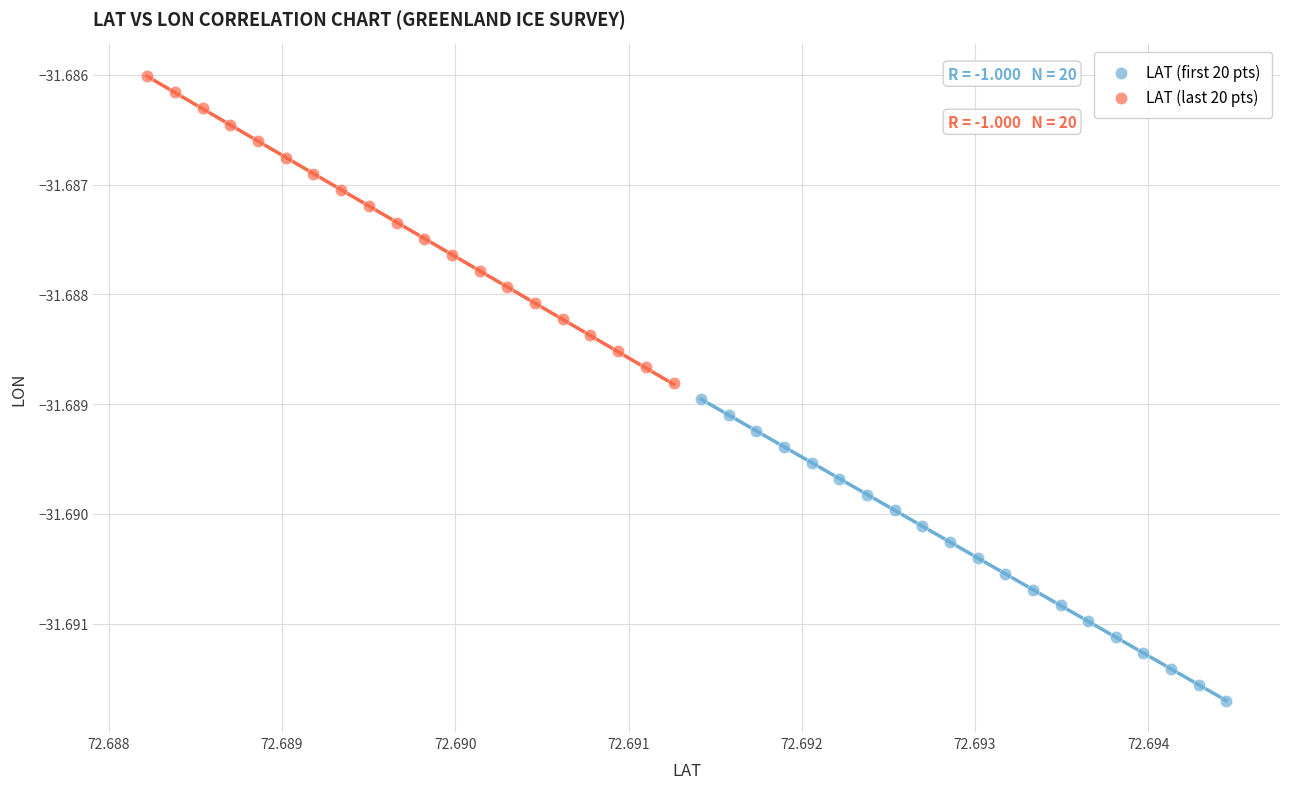

Which series contains the lowest Y value?

LAT (first 20 pts)